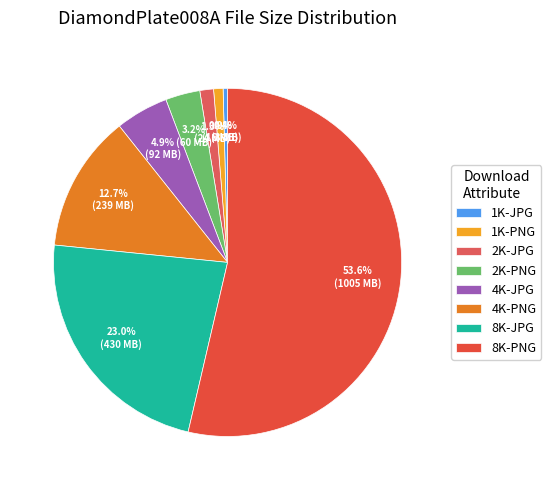

Do 2K-JPG and 1K-PNG together represent more than half of the pie?

No